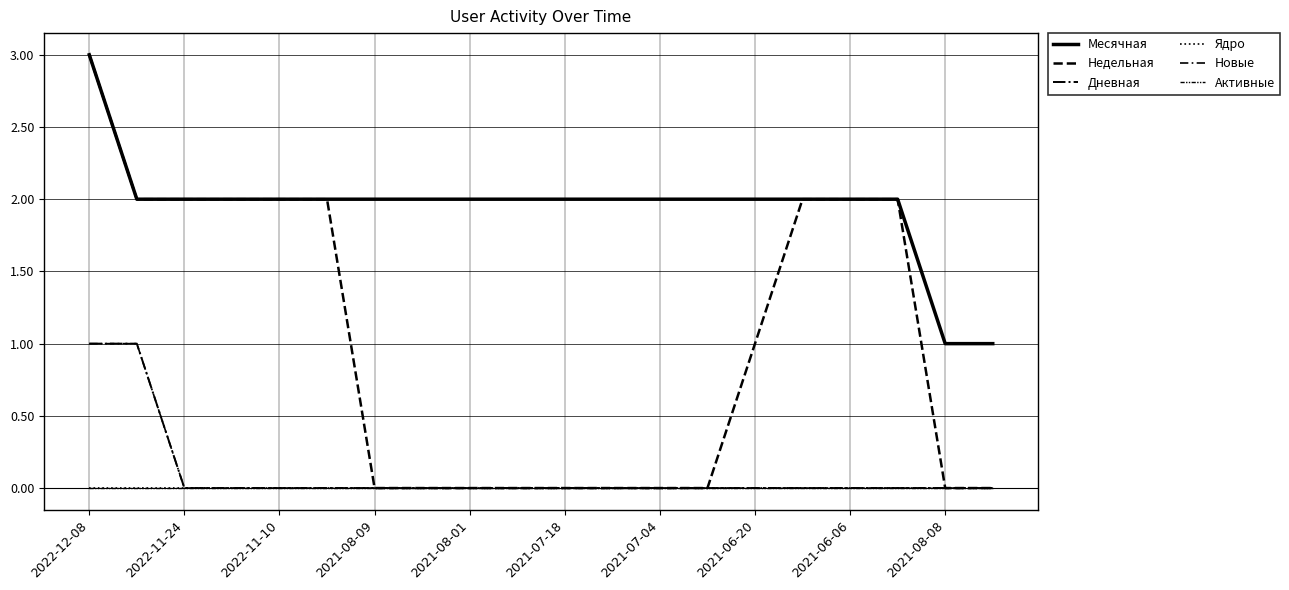

Reading left to right, transcribe all the data shown in this chart.

Месячная: 3	2	2	2	2	2	2	2	2	2	2	2	2	2	2	2	2	2	1	1
Недельная: 3	2	2	2	2	2	0	0	0	0	0	0	0	0	1	2	2	2	0	0
Дневная: 1	1	0	0	0	0	0	0	0	0	0	0	0	0	0	0	0	0	0	0
Ядро: 0	0	0	0	0	0	0	0	0	0	0	0	0	0	0	0	0	0	0	0
Новые: 1	1	0	0	0	0	0	0	0	0	0	0	0	0	0	0	0	0	0	0
Активные: 0	0	0	0	0	0	0	0	0	0	0	0	0	0	0	0	0	0	0	0